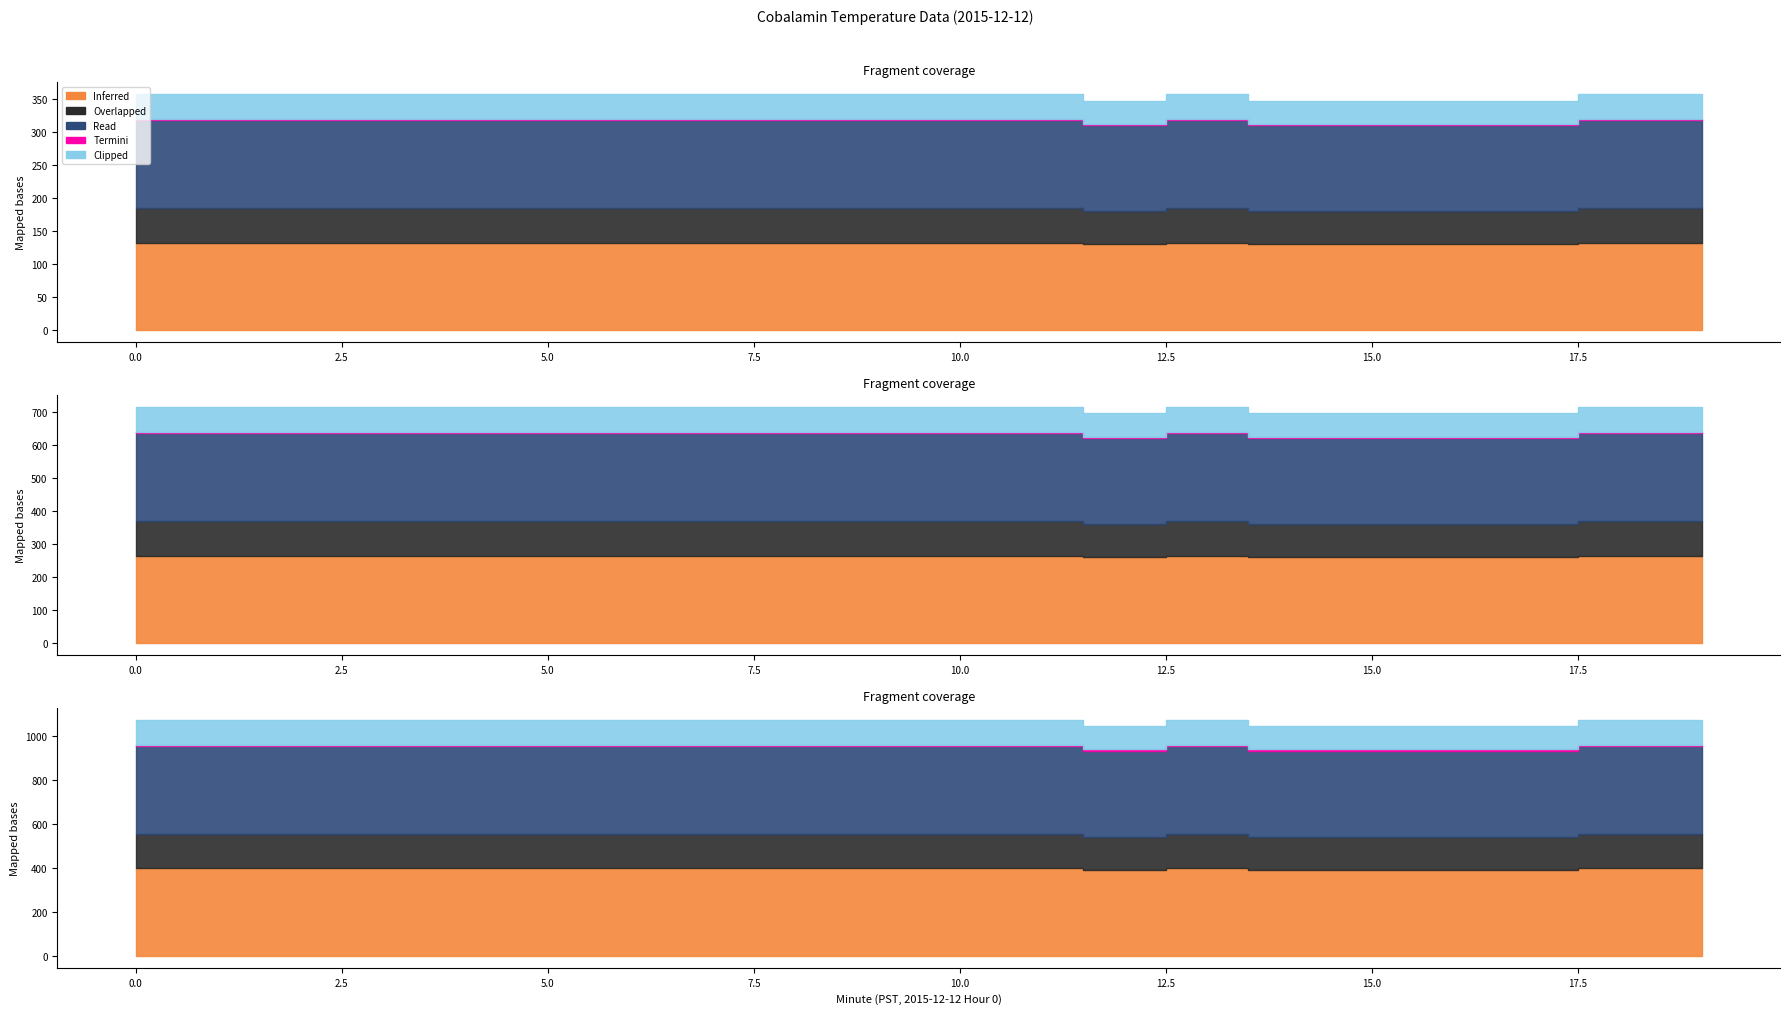

True or false: Termini and Inferred cross at least once.

False